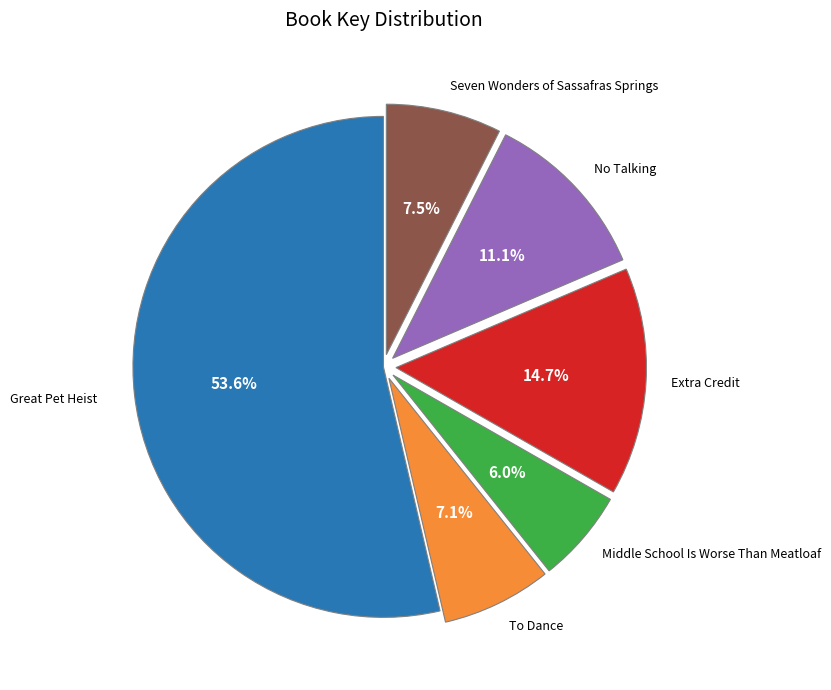

How many segments does this pie chart have?

6